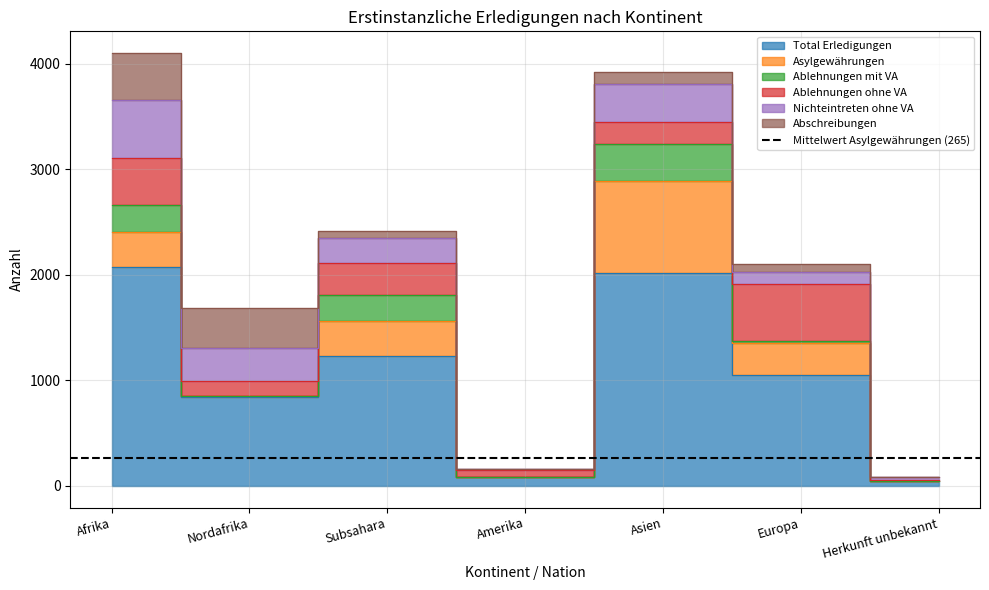

How many categories are shown in the chart?

7